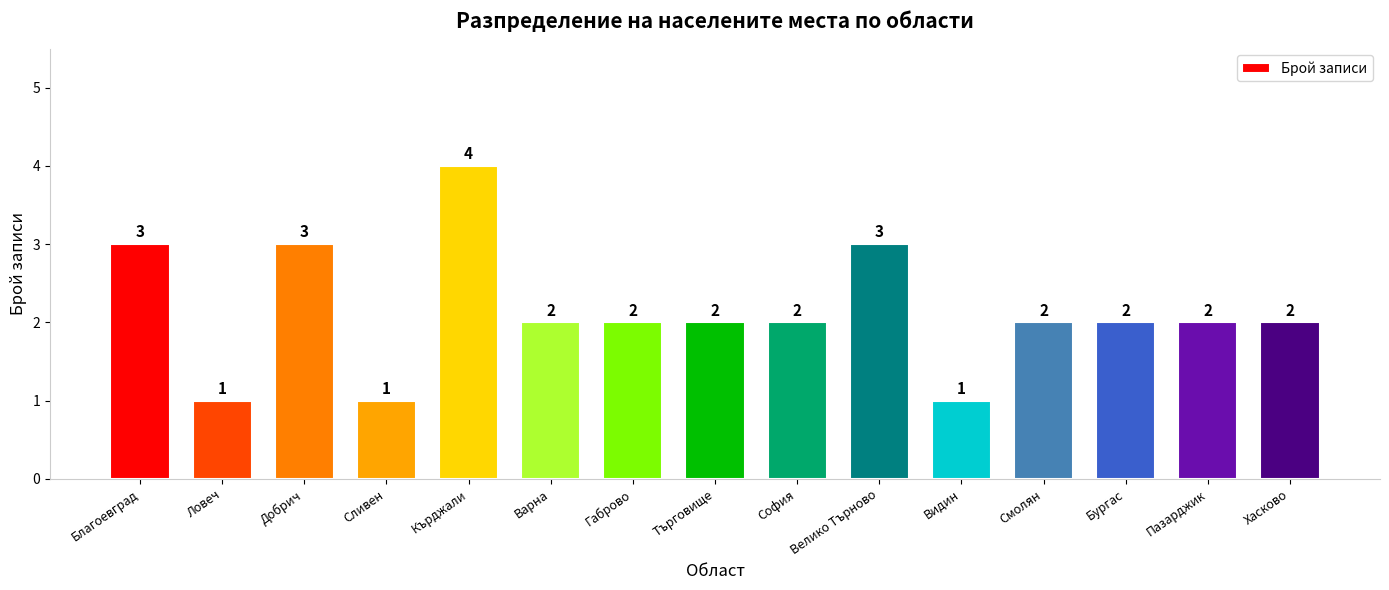

What is the approximate value at Кърджали?

4